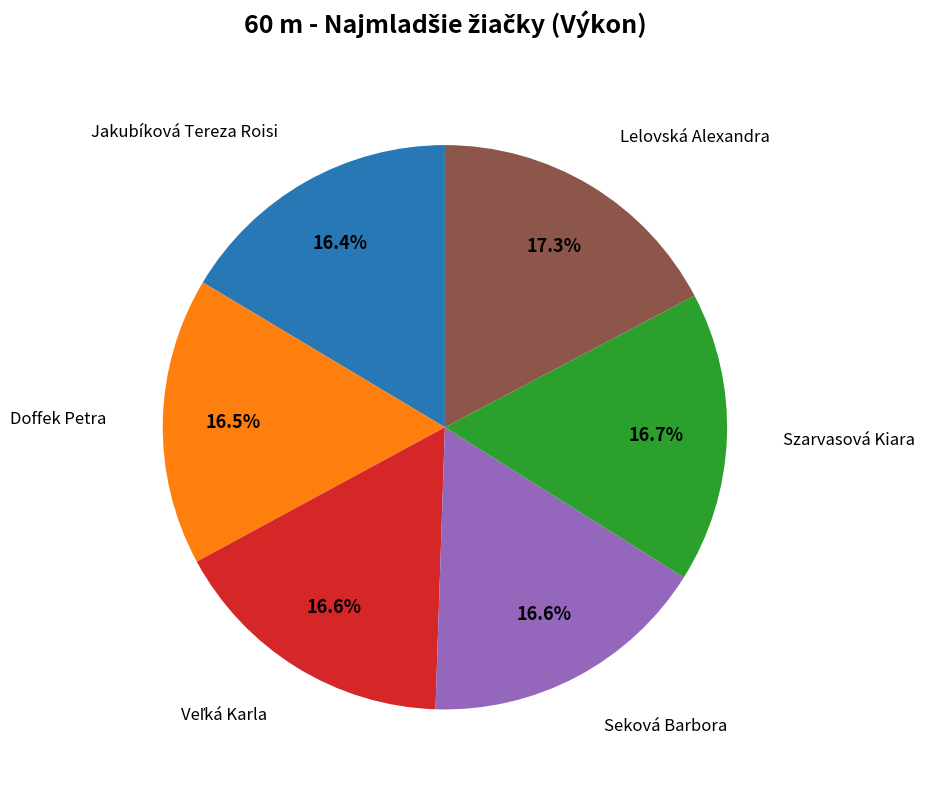

Is there a majority slice in this chart?

No